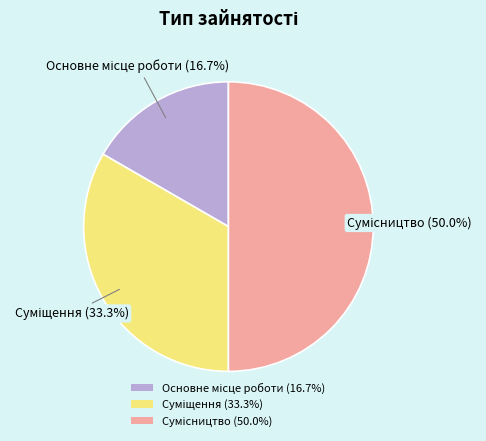

The Сумісництво slice represents 50% of the pie. True or false?

True